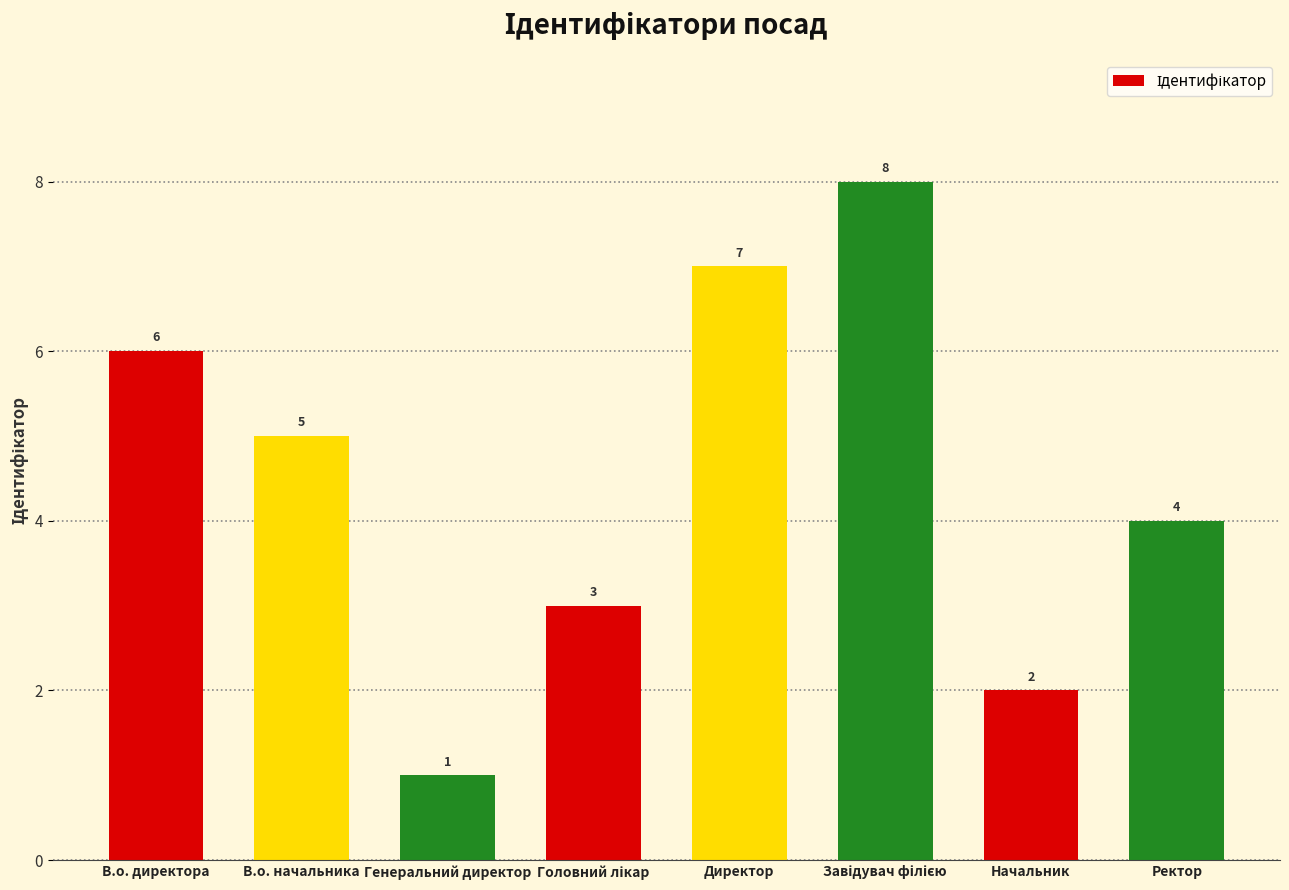

What is the greatest value displayed?

8